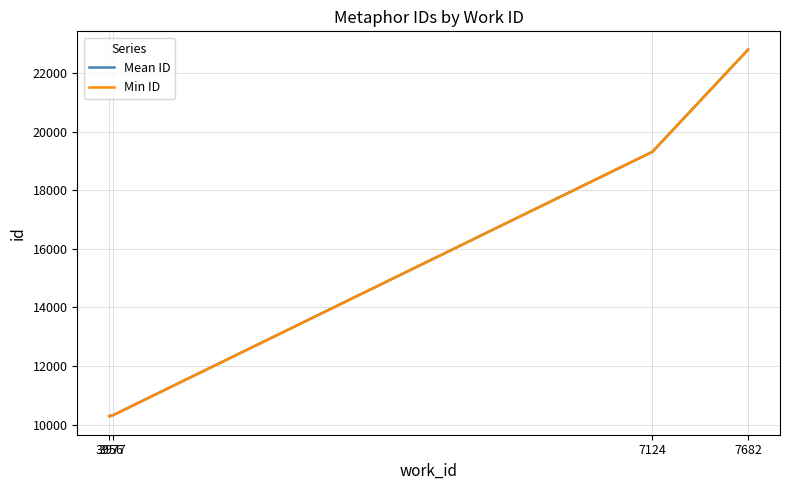

Is it true that Mean ID equals 14839.5 at 3956?

False